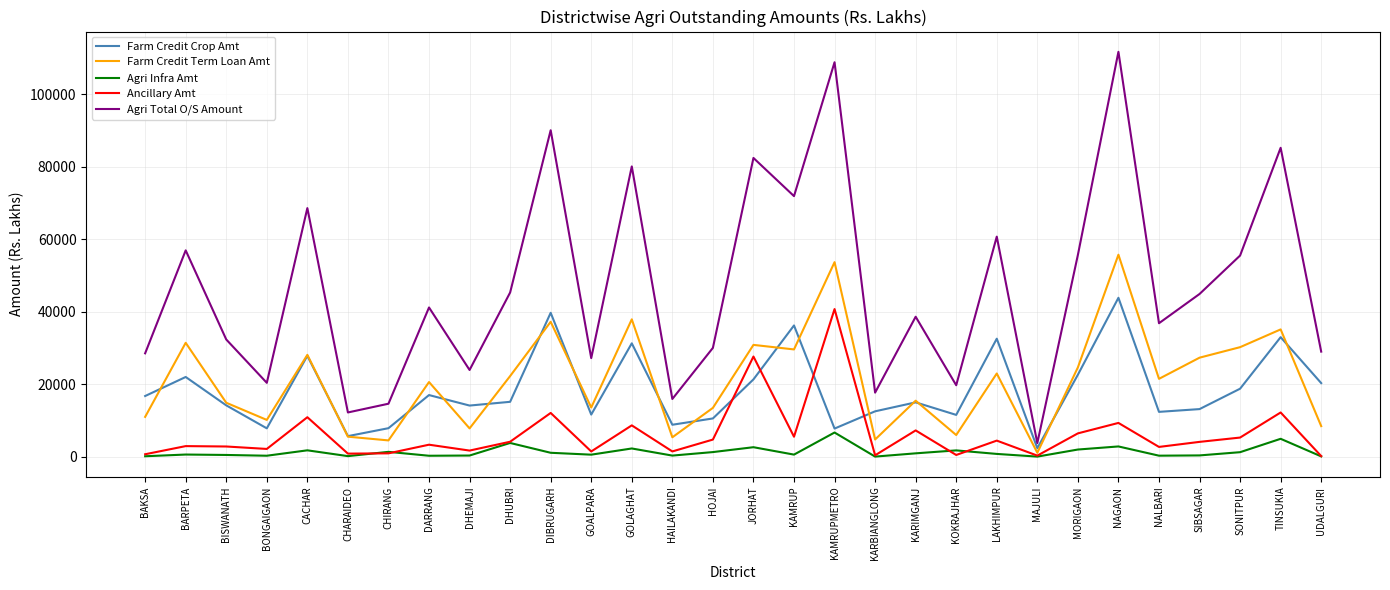

What is the maximum value shown in the chart?

111639.4